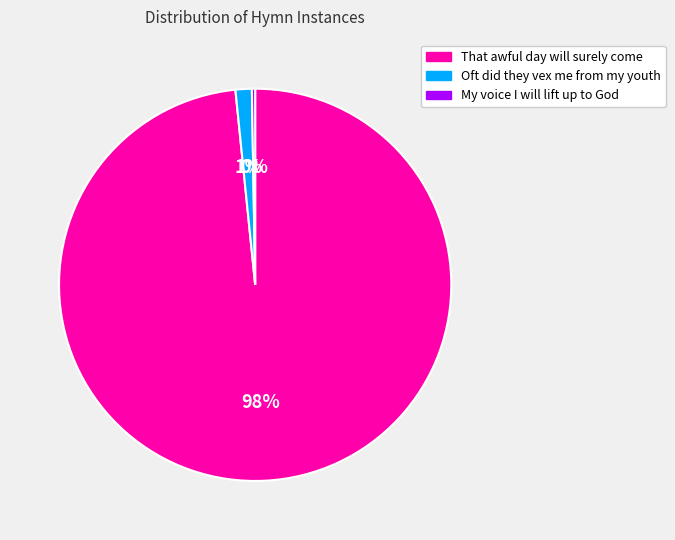

What percentage is the Oft did they vex me from my youth slice, to the nearest percent?

1%